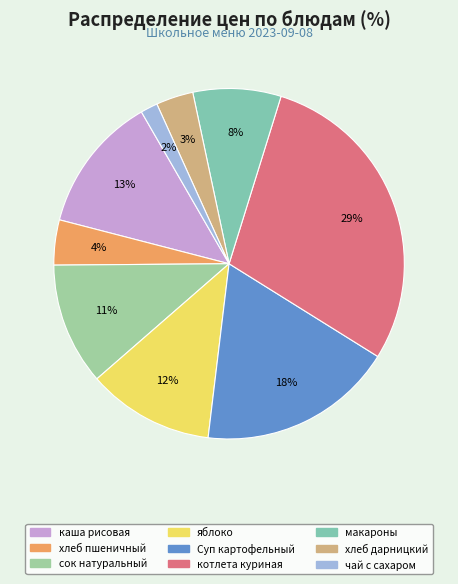

Count the number of slices in the pie.

9